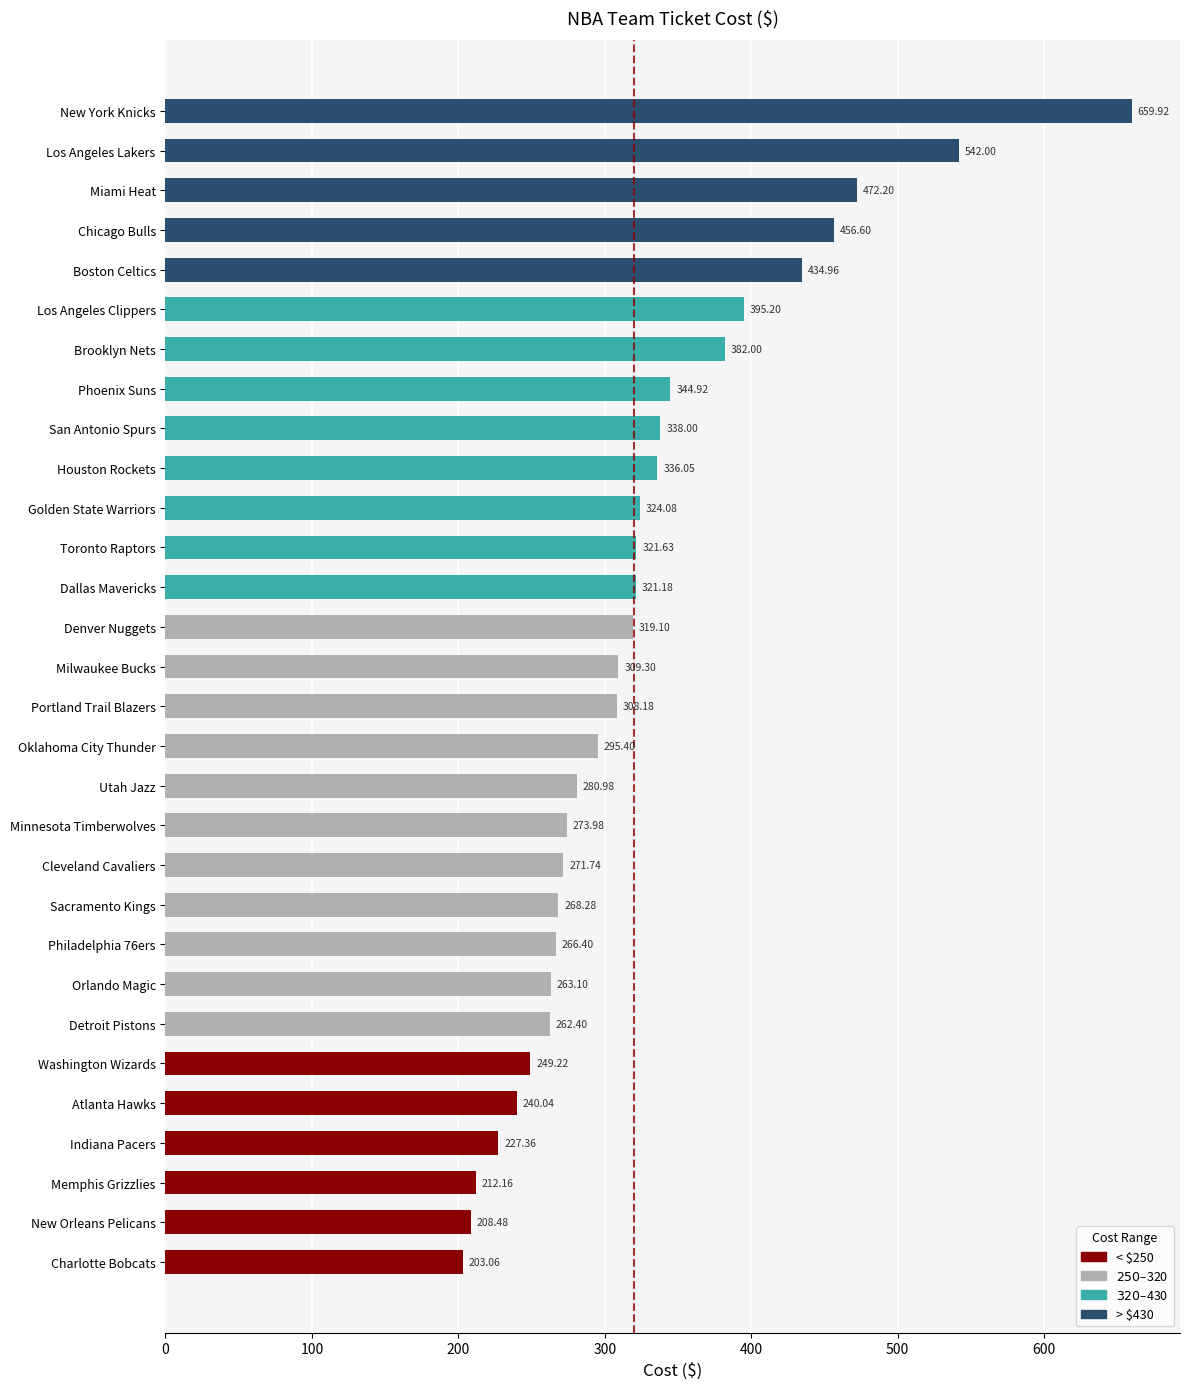

Count the number of categories in the chart.

30